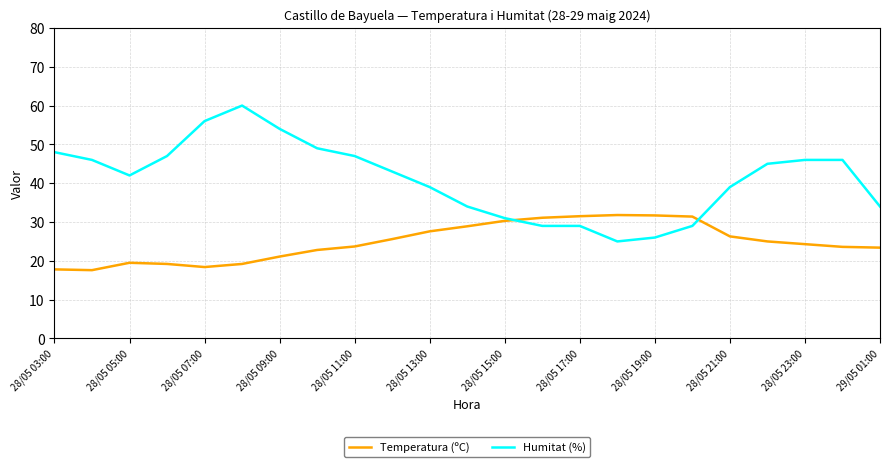

Does the chart display data point markers on the line(s)?

No